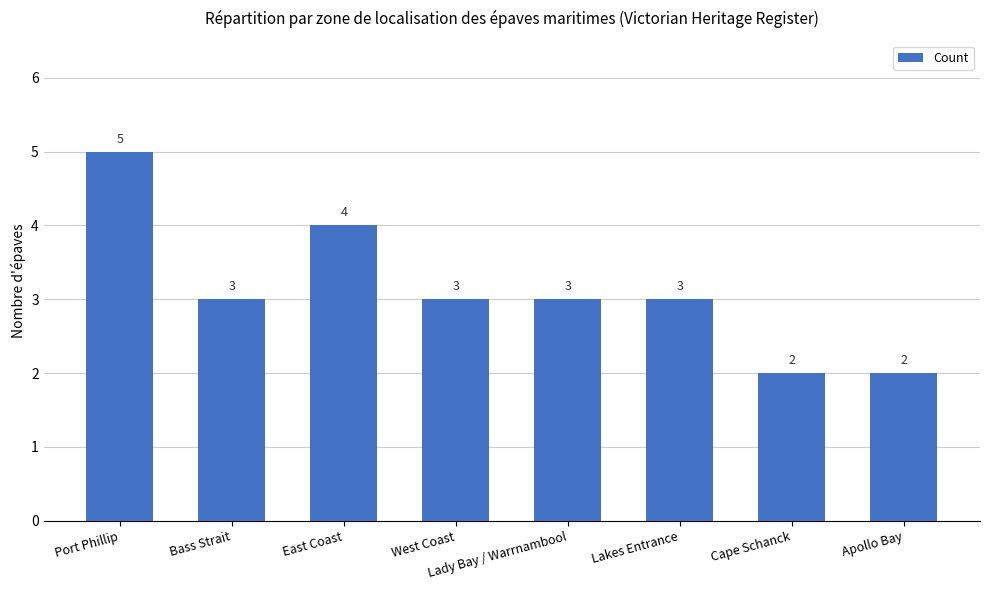

Count the number of data series in this chart.

1